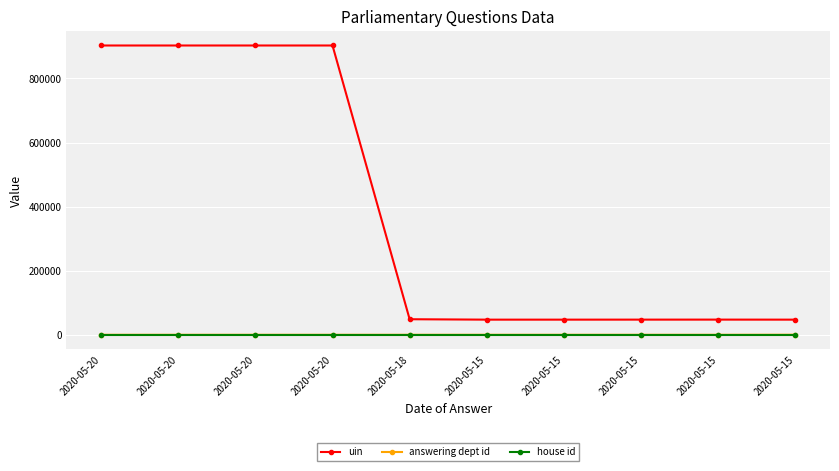

Reading left to right, extract all data points from this chart.

uin: 902840	902842	902850	902851	48558	47267	47268	47329	47383	47266
answering dept id: 2	2	2	2	1	29	29	14	14	202
house id: 1	1	1	1	1	1	1	1	1	1